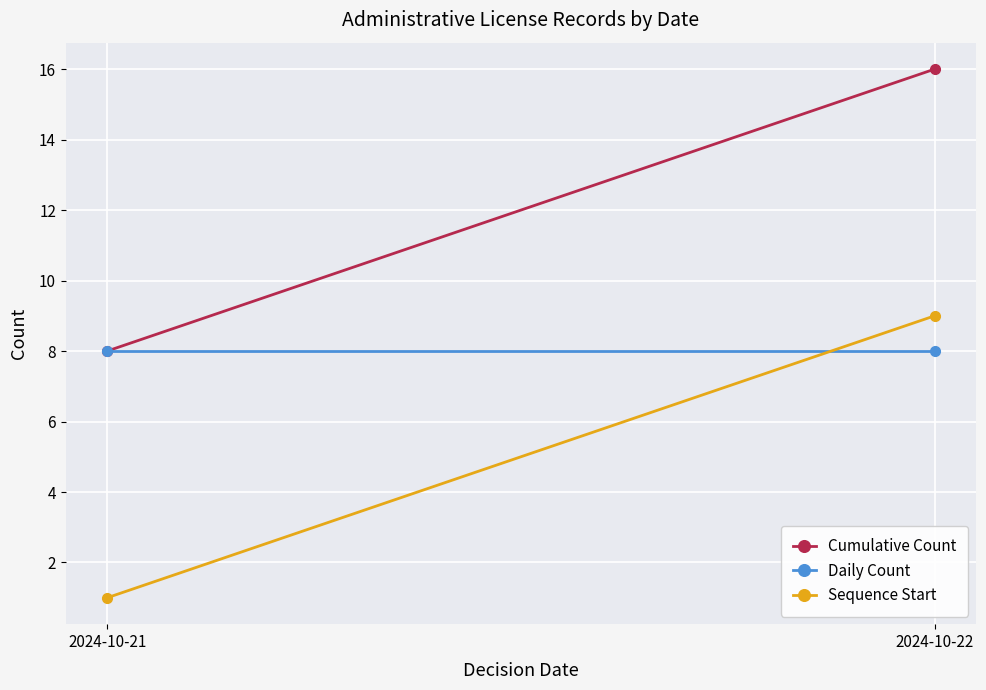

How many lines are shown in the chart?

3